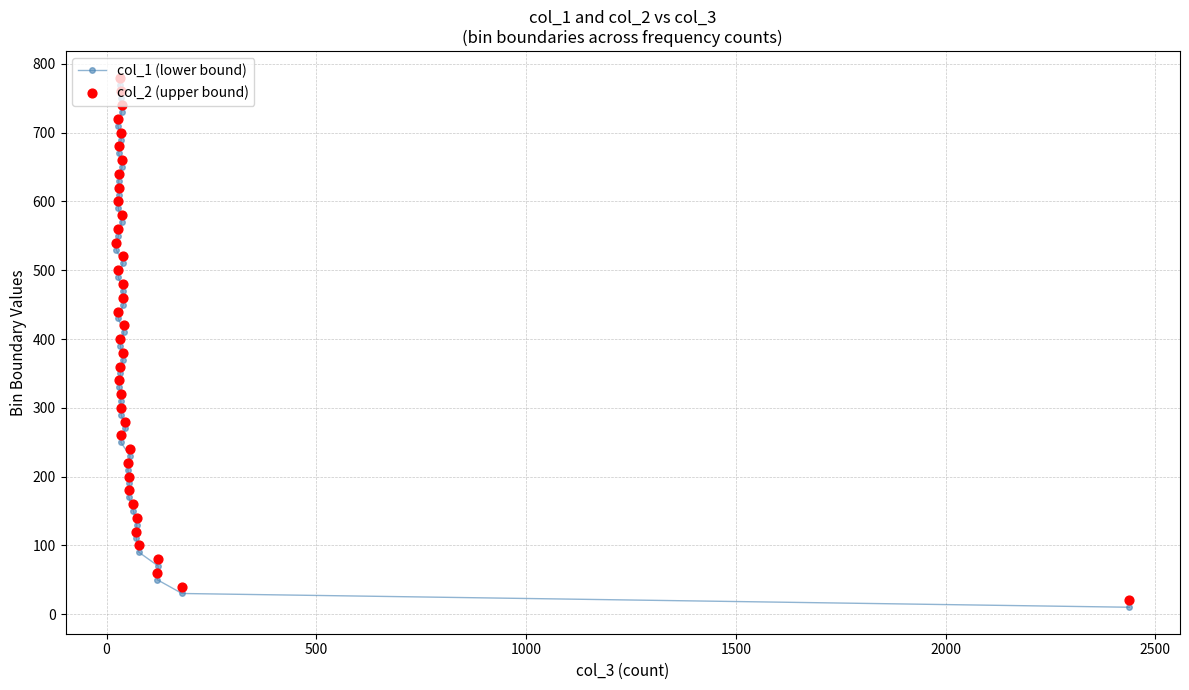

Which series contains the highest Y value?

col_2 (upper bound)